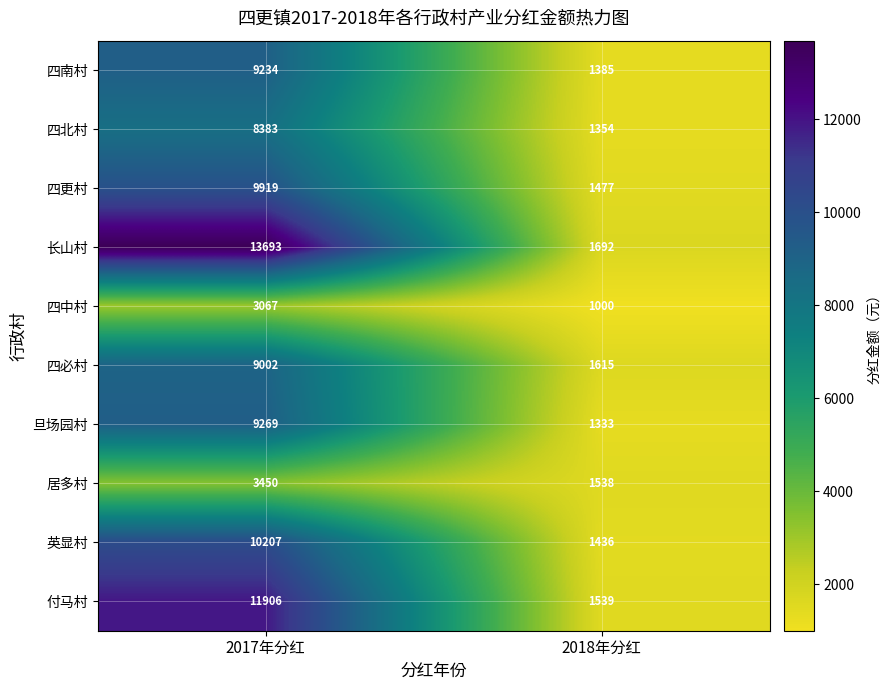

What is the sum of the 付马村 values at 2017年分红 and 2018年分红?

13445.5